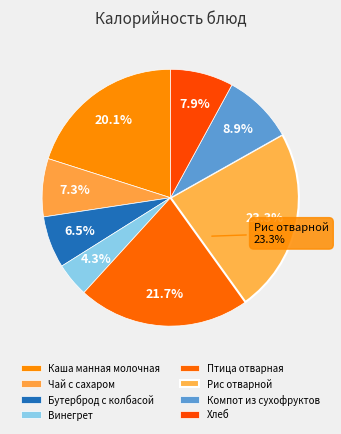

To the nearest percent, what is the difference between the Чай с сахаром and Винегрет slice percentages?

3%